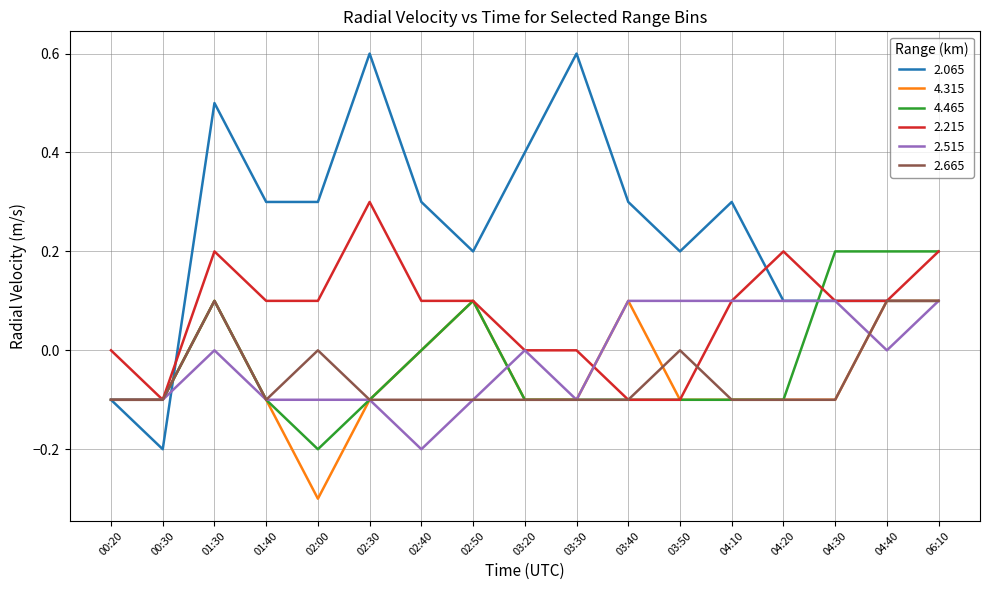

The value of 2.215 at 04:40 is 0.1. True or false?

True